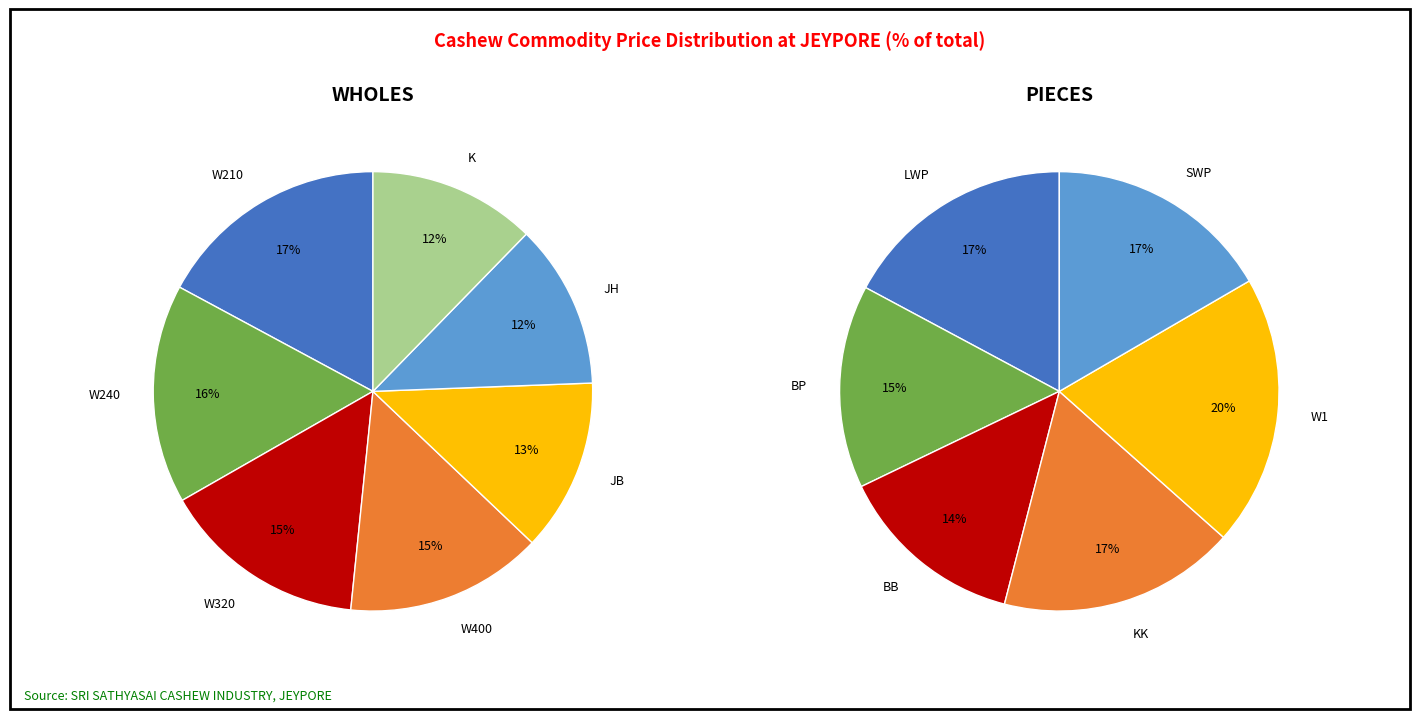

Which slice is the smallest?

BB